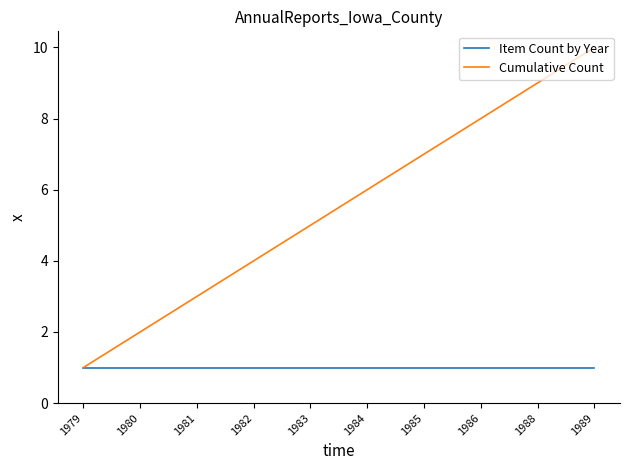

The value of Item Count by Year at 1985 is 1. True or false?

True